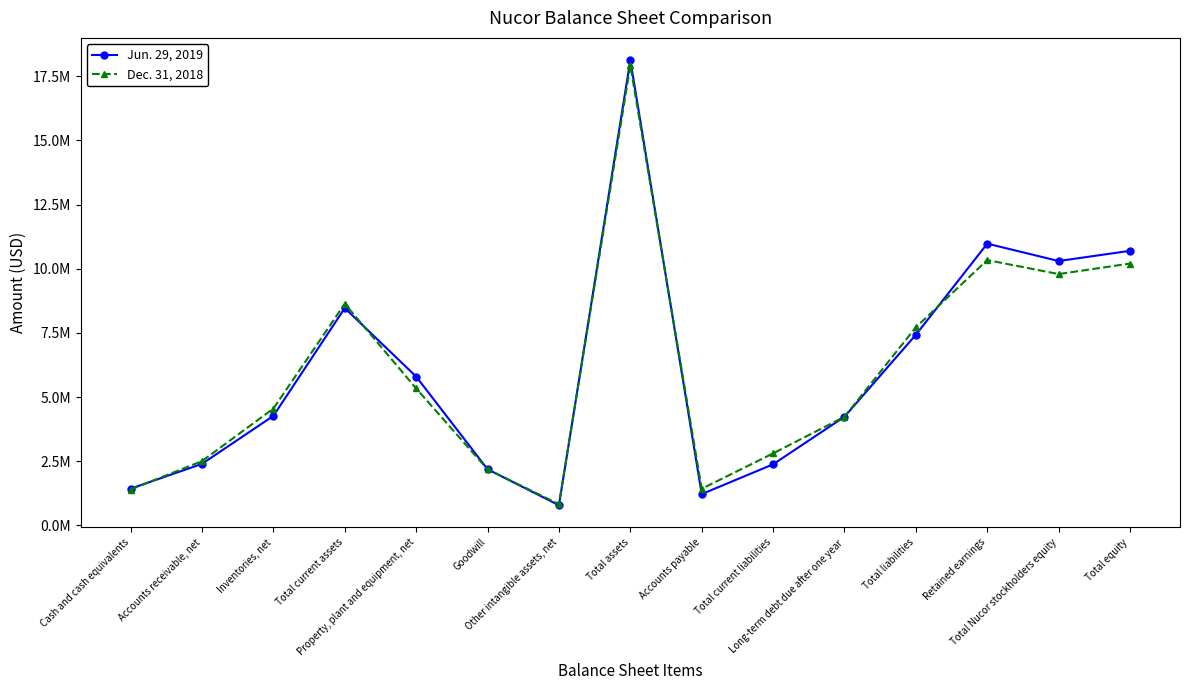

What are all the series names shown in the legend?

Jun. 29, 2019, Dec. 31, 2018